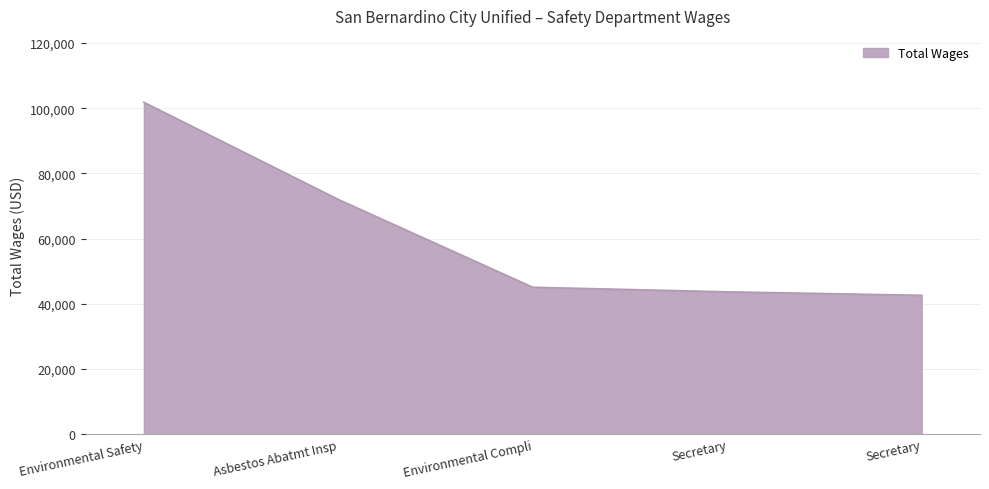

What is the value of the 3rd point from the left?

45076